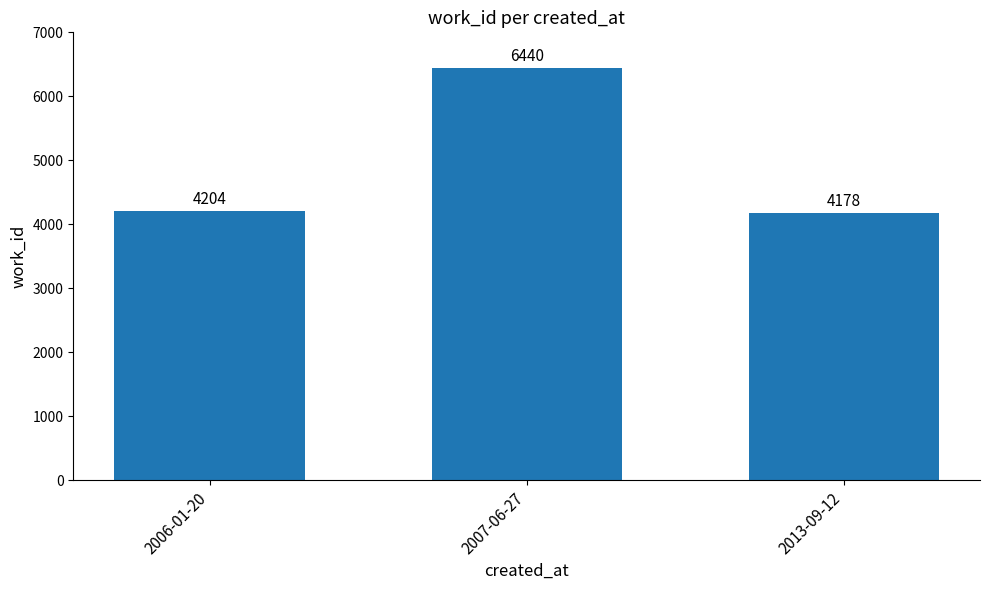

Which category has the lowest value across all series?

2013-09-12